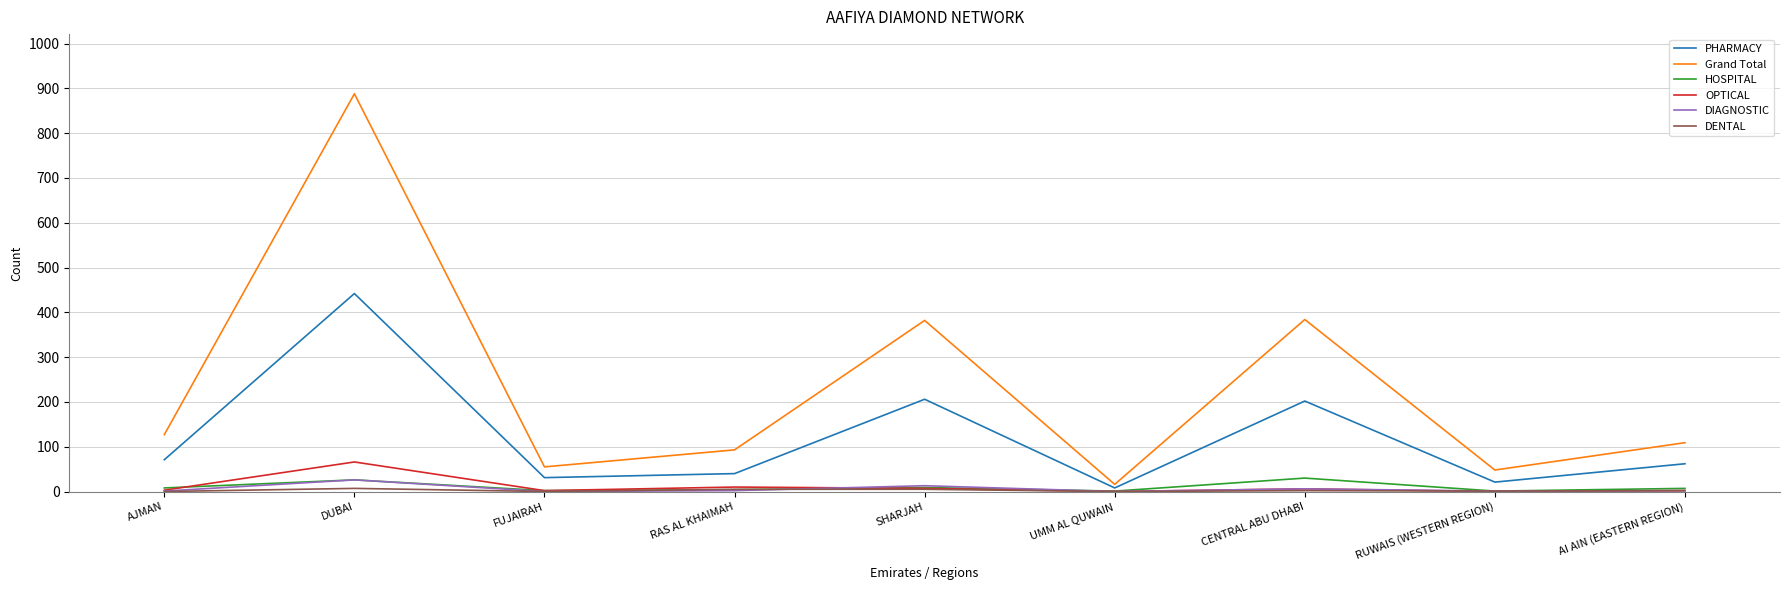

True or false: DIAGNOSTIC and Grand Total intersect in this chart.

False